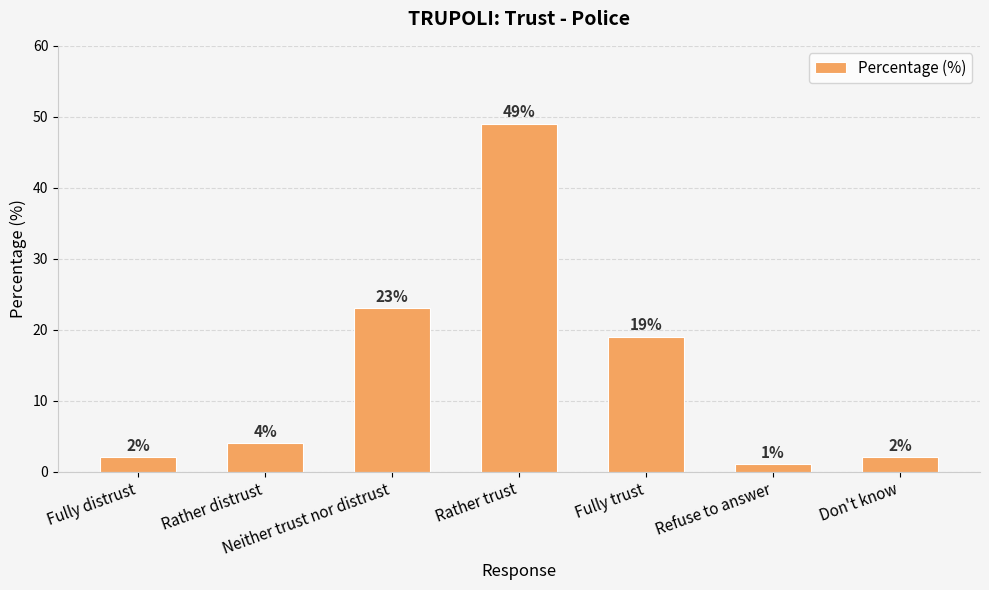

The chart shows a value of 4 at Rather distrust. True or false?

True